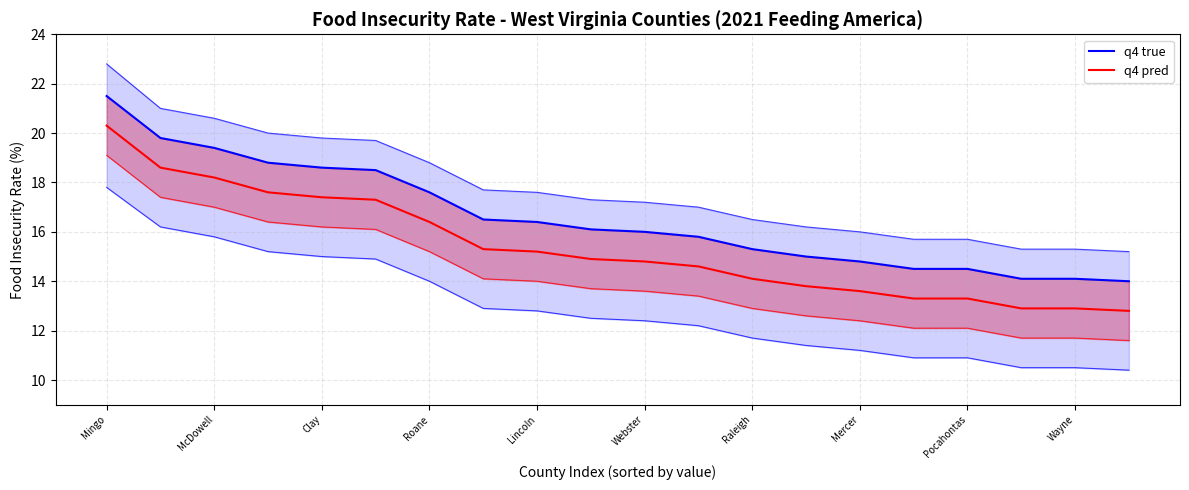

Reading left to right, transcribe all the data shown in this chart.

q4 true: 21.5	19.8	19.4	18.8	18.6	18.5	17.6	16.5	16.4	16.1	16.0	15.8	15.3	15.0	14.8	14.5	14.5	14.1	14.1	14.0
q4 pred: 20.3	18.6	18.2	17.6	17.4	17.3	16.4	15.3	15.2	14.9	14.8	14.6	14.1	13.8	13.6	13.3	13.3	12.9	12.9	12.8